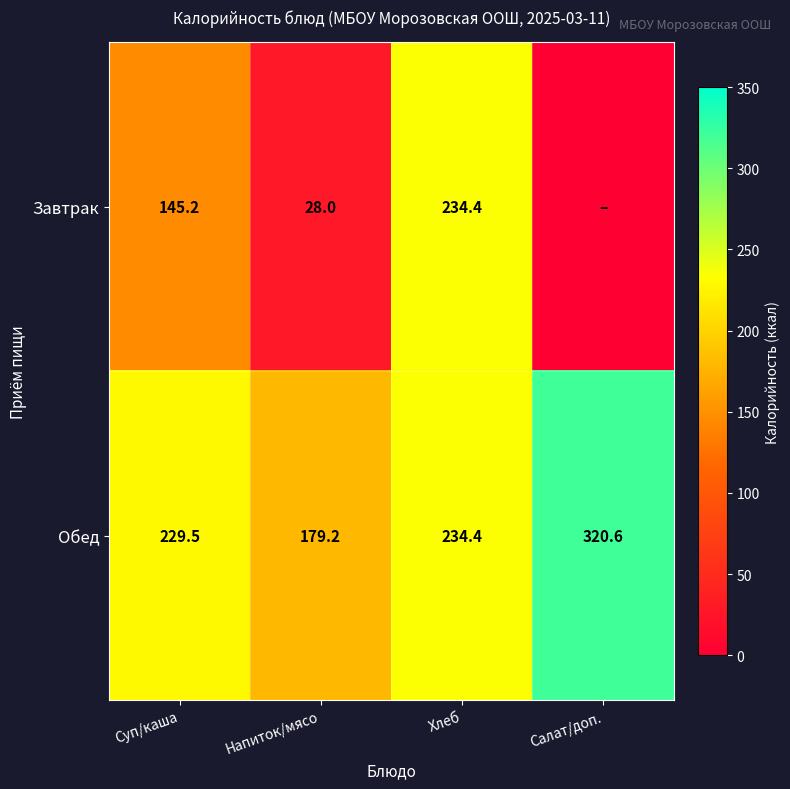

Is the value of Обед at Салат/доп. greater than the value of Завтрак at Суп/каша?

Yes